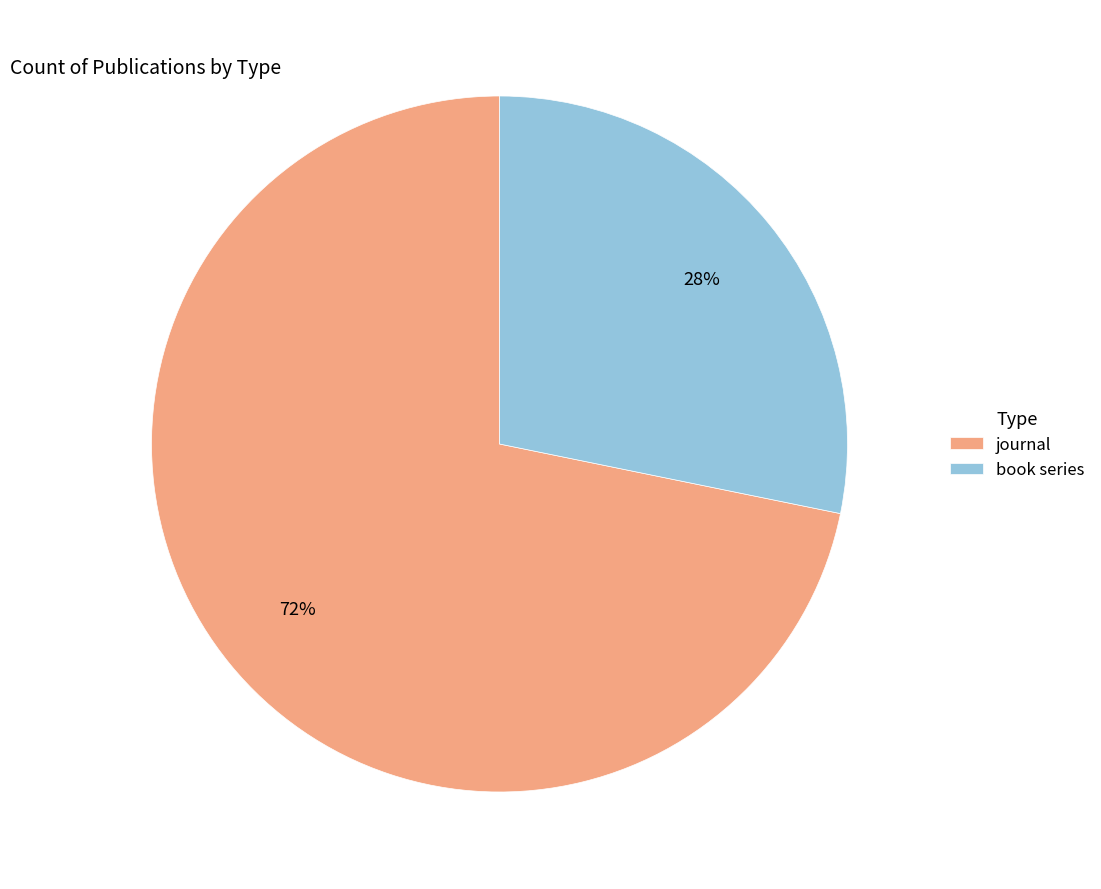

Combined, do journal and book series account for over 50%?

Yes